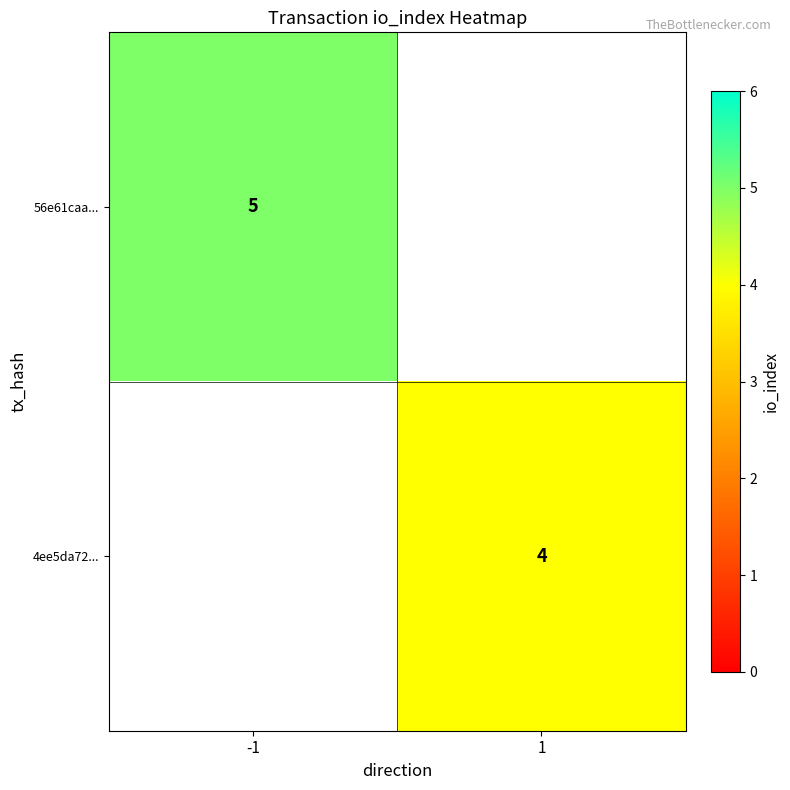

True or false: 56e61caa... has a value of 1.1 at -1.

False